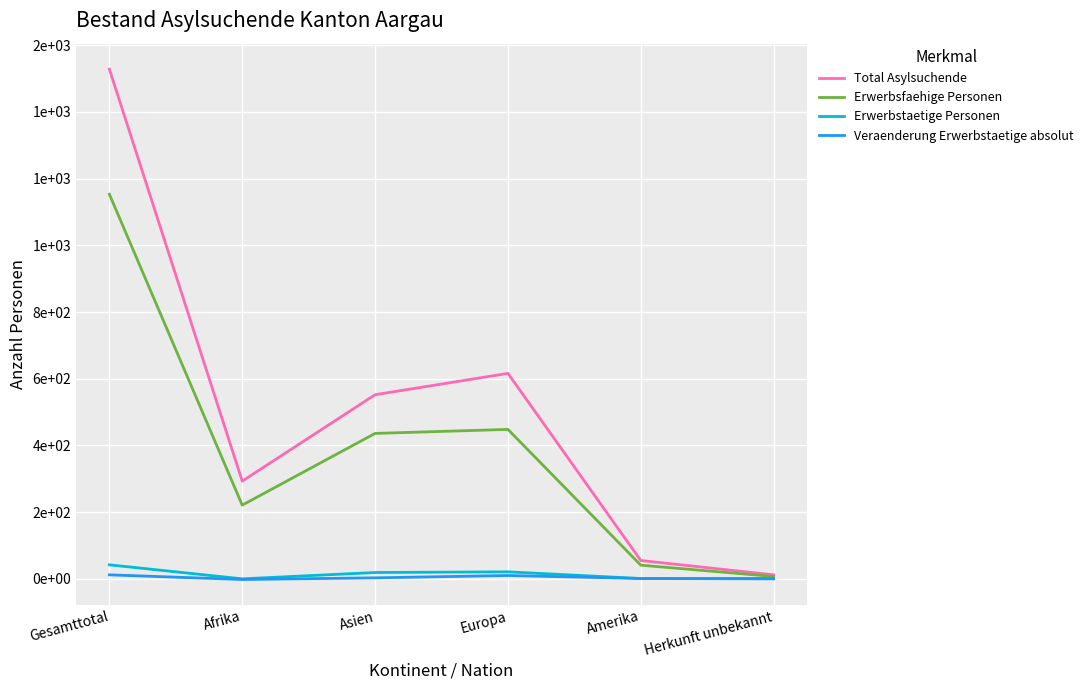

In Erwerbsfaehige Personen, how many points are higher than both neighbors (excluding endpoints)?

1